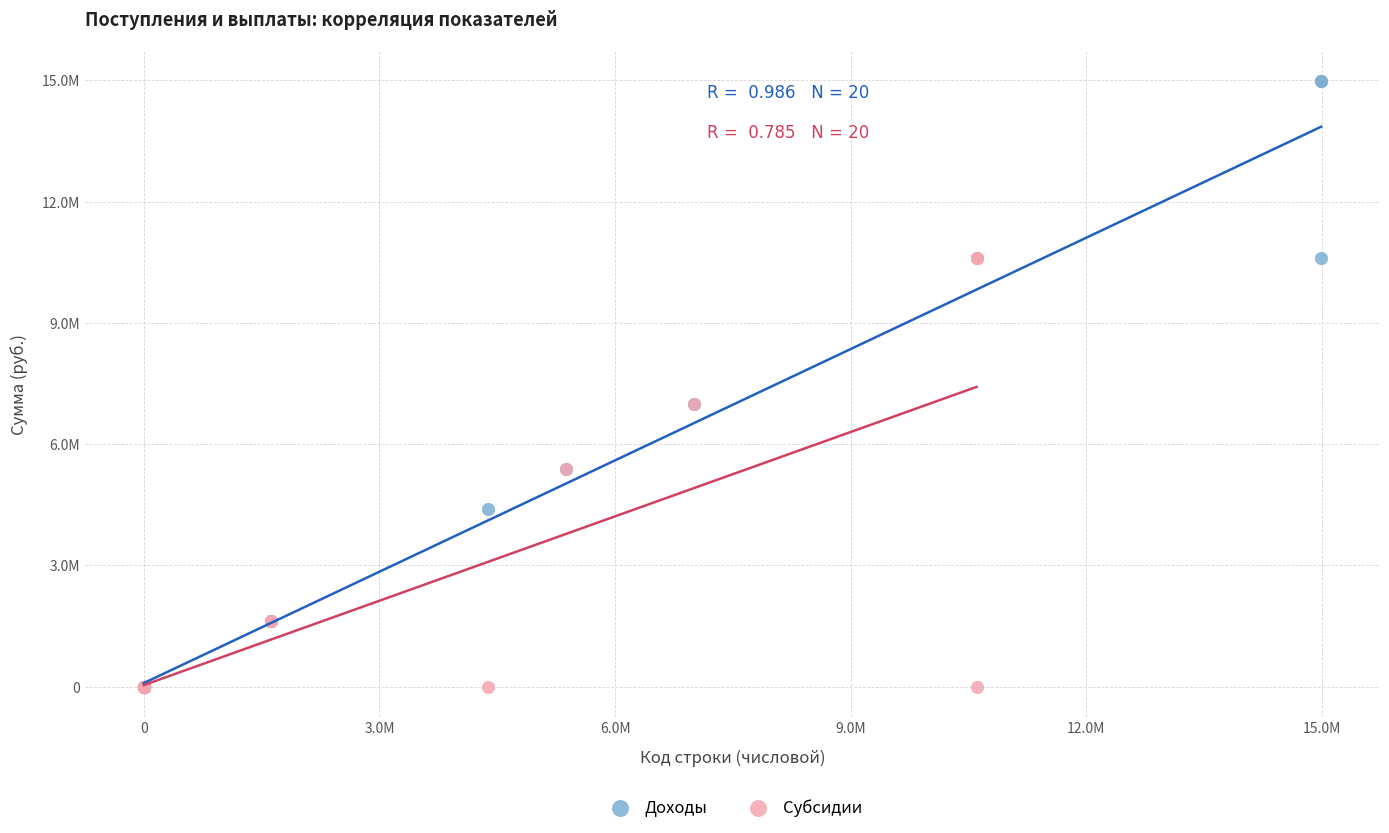

What are all the series names shown in the legend?

Доходы, Субсидии